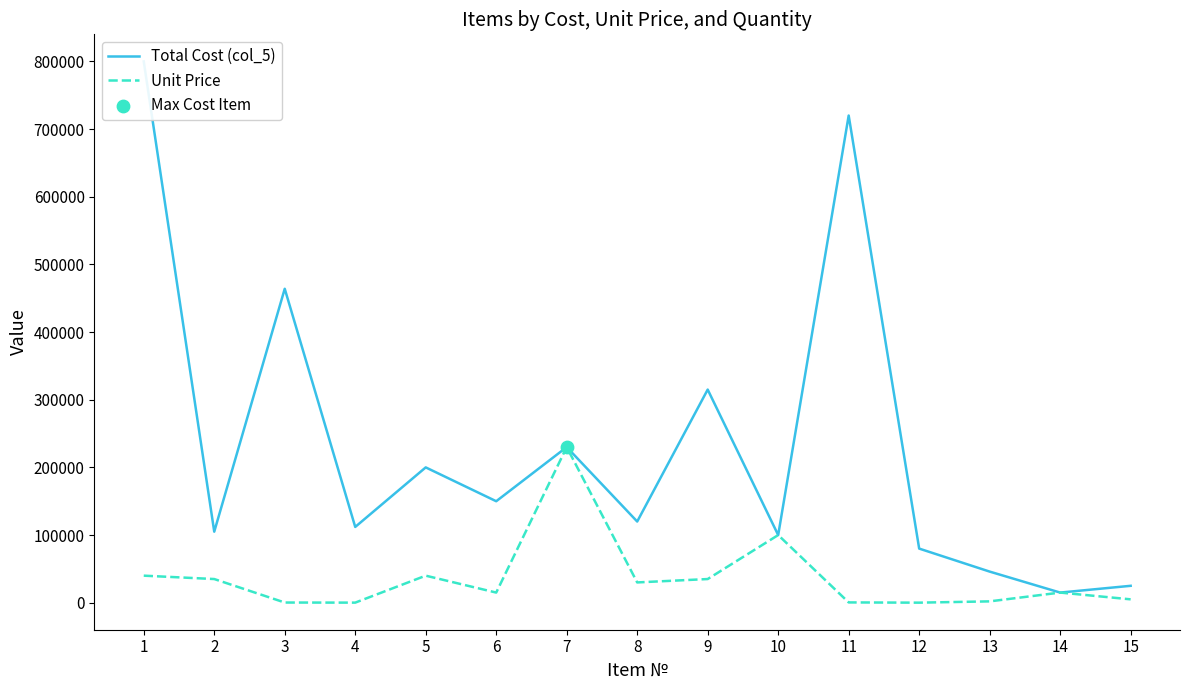

At which category is the sum across all series the highest?

1